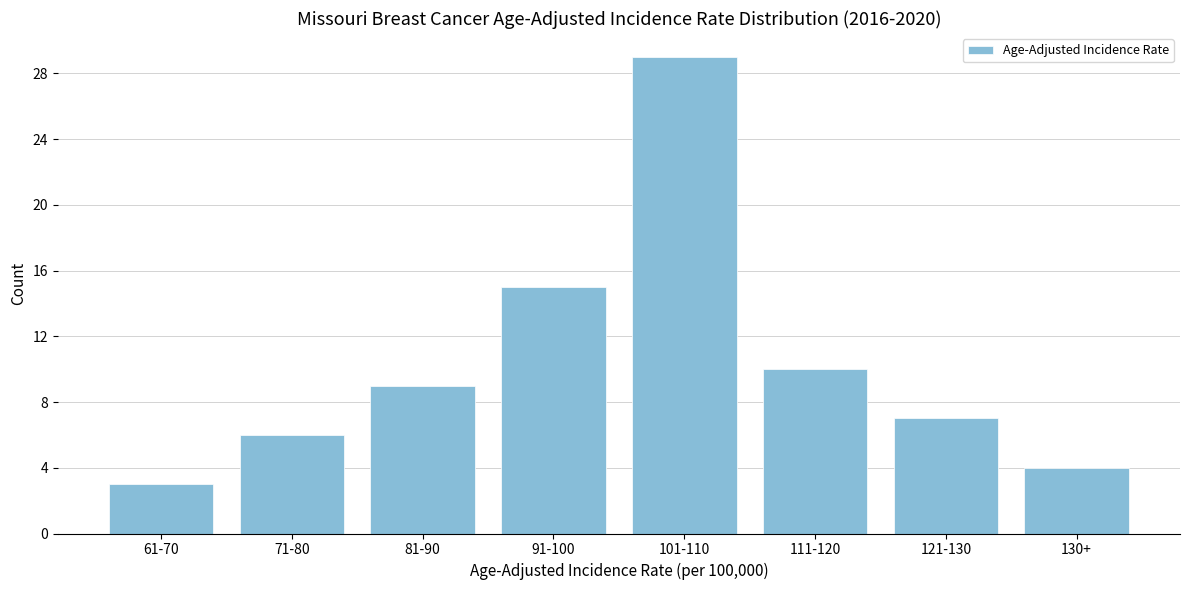

Reading right to left, what are all the values shown in this chart?

4	7	10	29	15	9	6	3